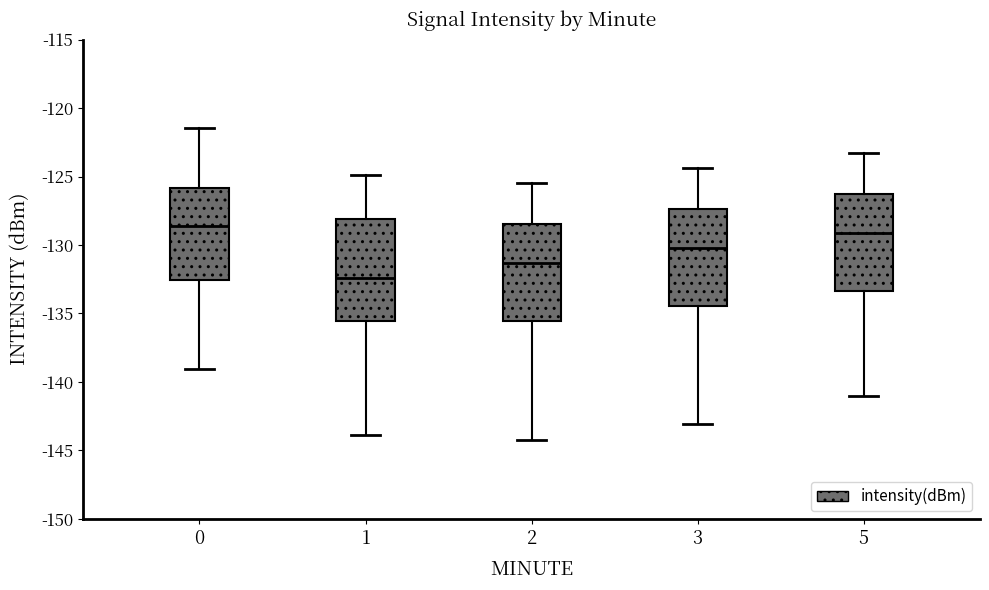

Reading left to right, read every box against the y-axis: the position of its median line, the range the box covers, and the ends of its whiskers. The values are not printed on the chart, so give them approximately, as read against the axis.

0: median -128.5, box -132.5 to -126.0, whiskers -139.0 to -121.5
1: median -132.5, box -135.5 to -128.0, whiskers -144.0 to -125.0
2: median -131.5, box -135.5 to -128.5, whiskers -144.0 to -125.5
3: median -130.0, box -134.5 to -127.5, whiskers -143.0 to -124.5
5: median -129.0, box -133.5 to -126.0, whiskers -141.0 to -123.5